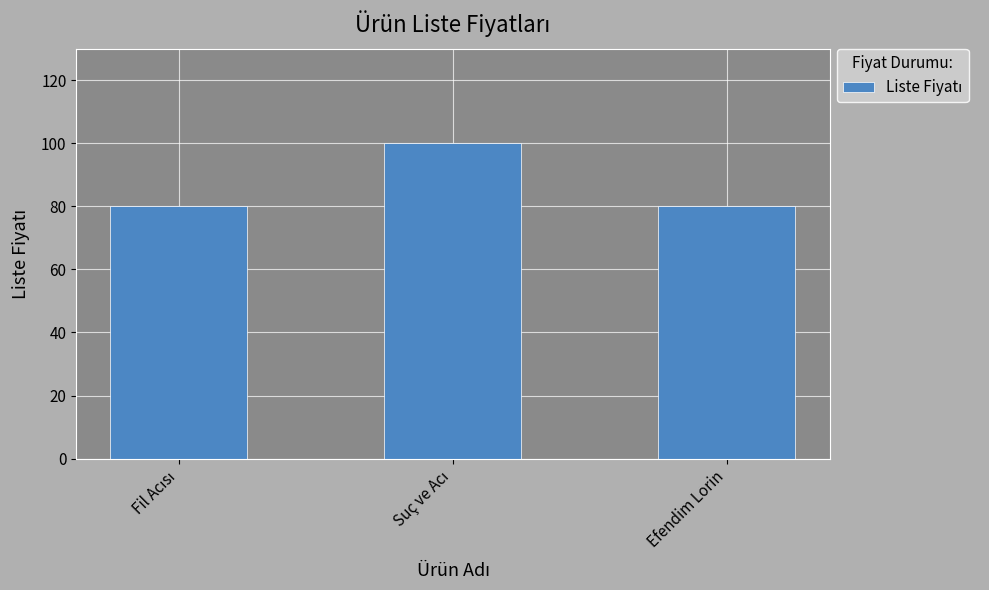

How many bars are there in total?

3